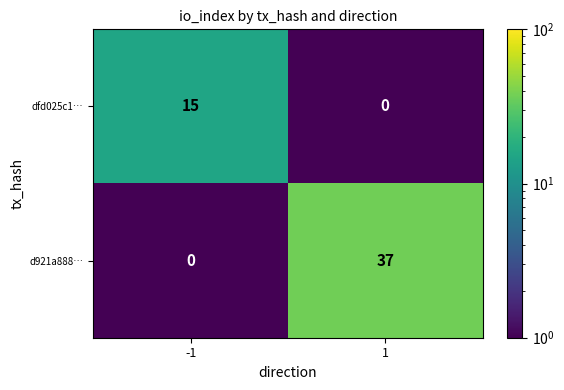

True or false: d921a888… has a value of -25 at -1.

False